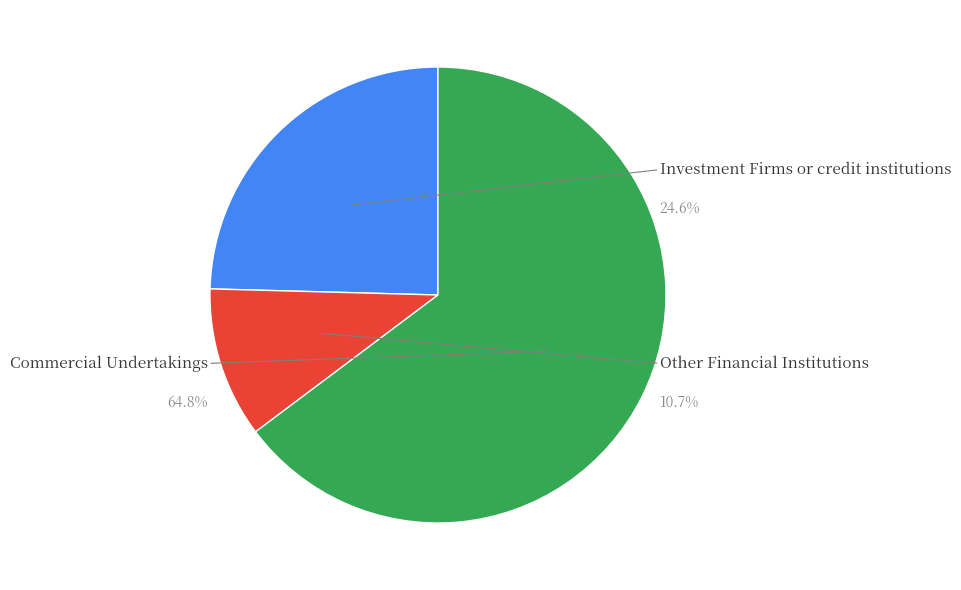

Is it true that Other Financial Institutions is 16% of the pie?

False